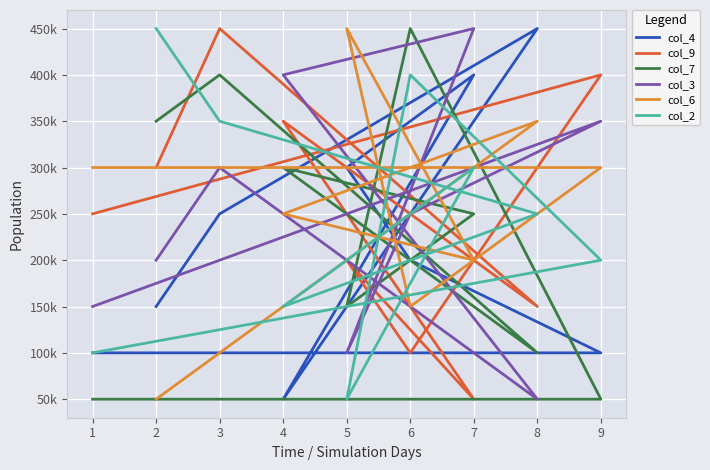

True or false: col_2 has more than 2 interior local peaks.

False